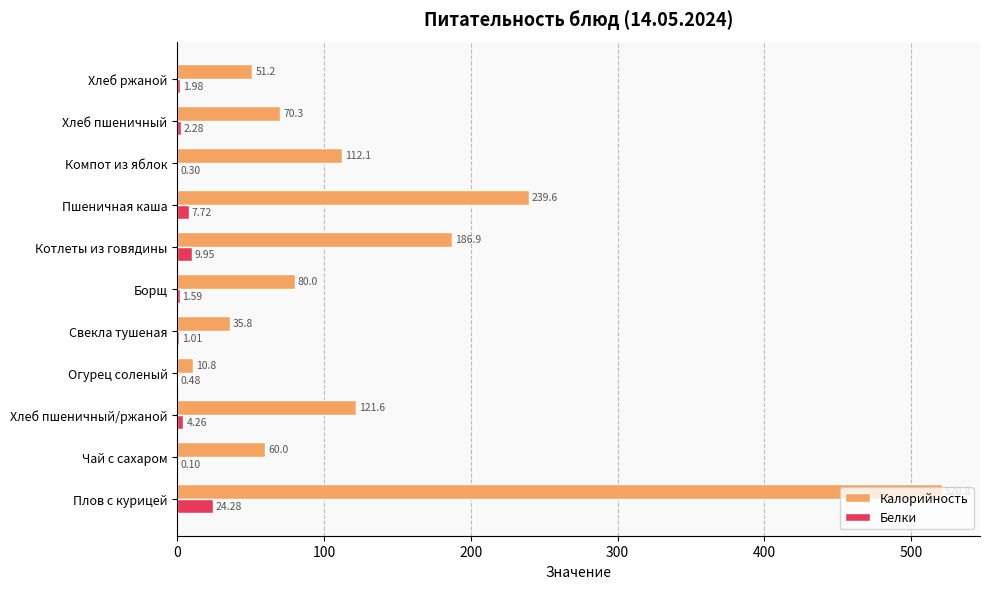

What is the sum of all Калорийность values?

1489.1